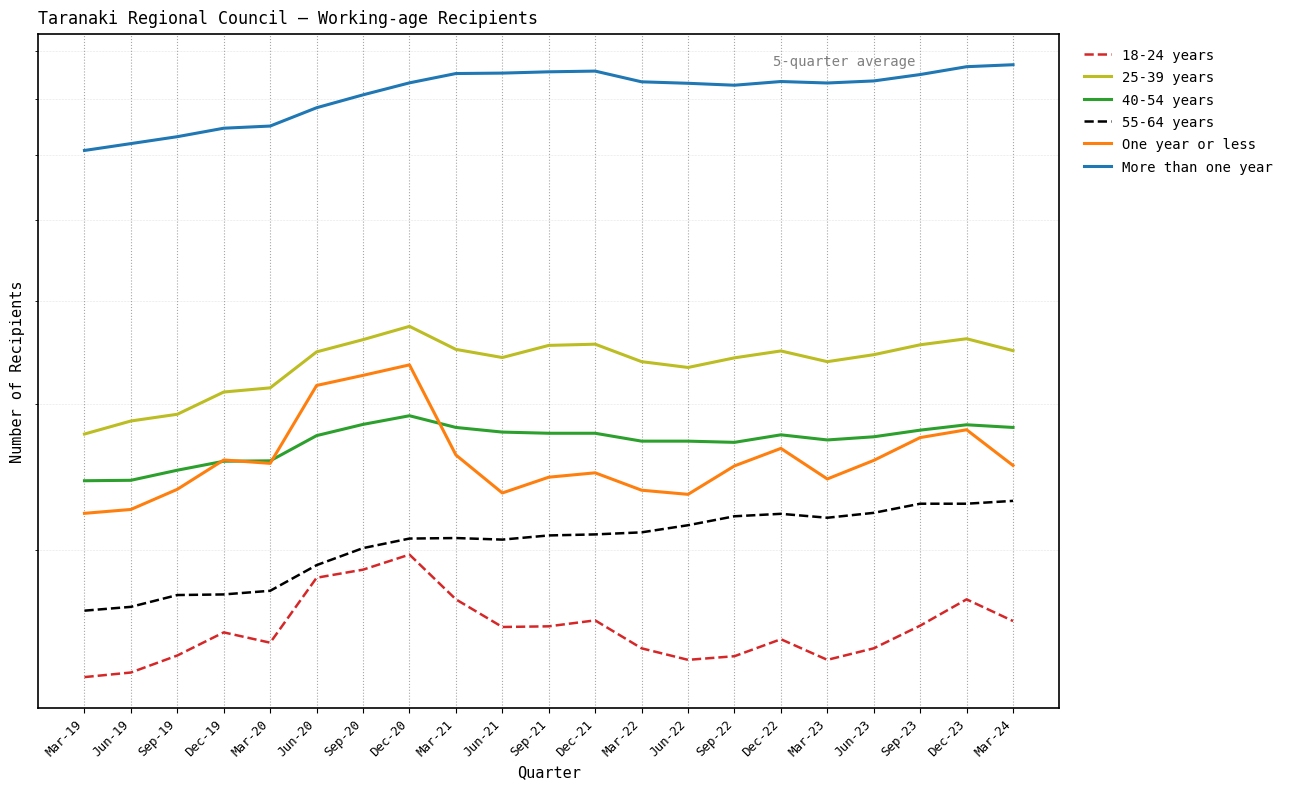

At which label is 25-39 years closest to 3244?

Jun-22